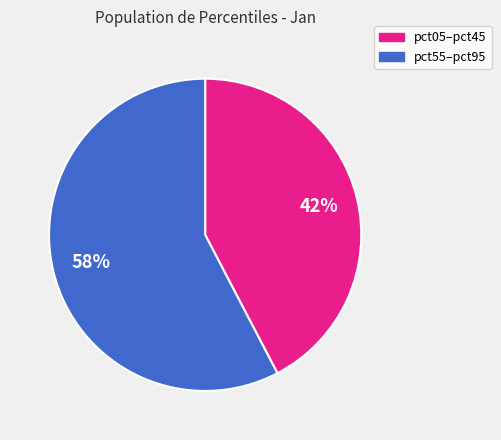

Is there a majority slice in this chart?

Yes